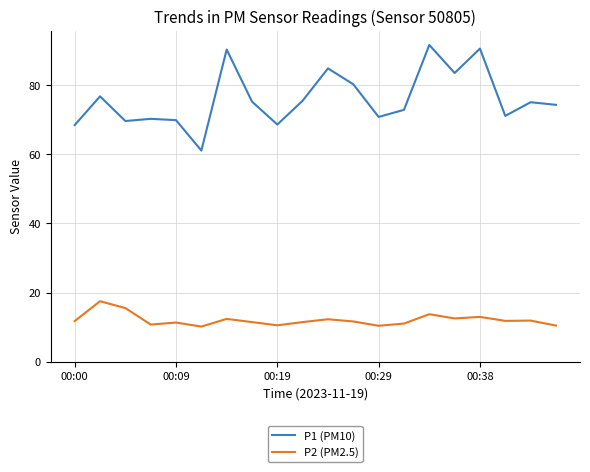

True or false: P1 (PM10) has more than 2 interior local peaks.

True